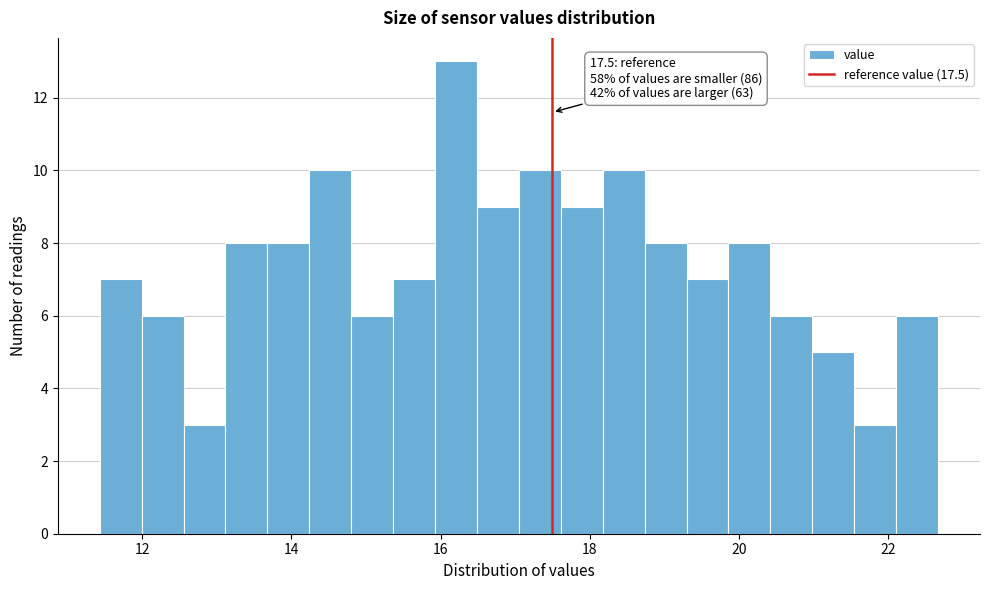

Read against the x-axis, roughly where is the centre of the tallest bar?

16.2